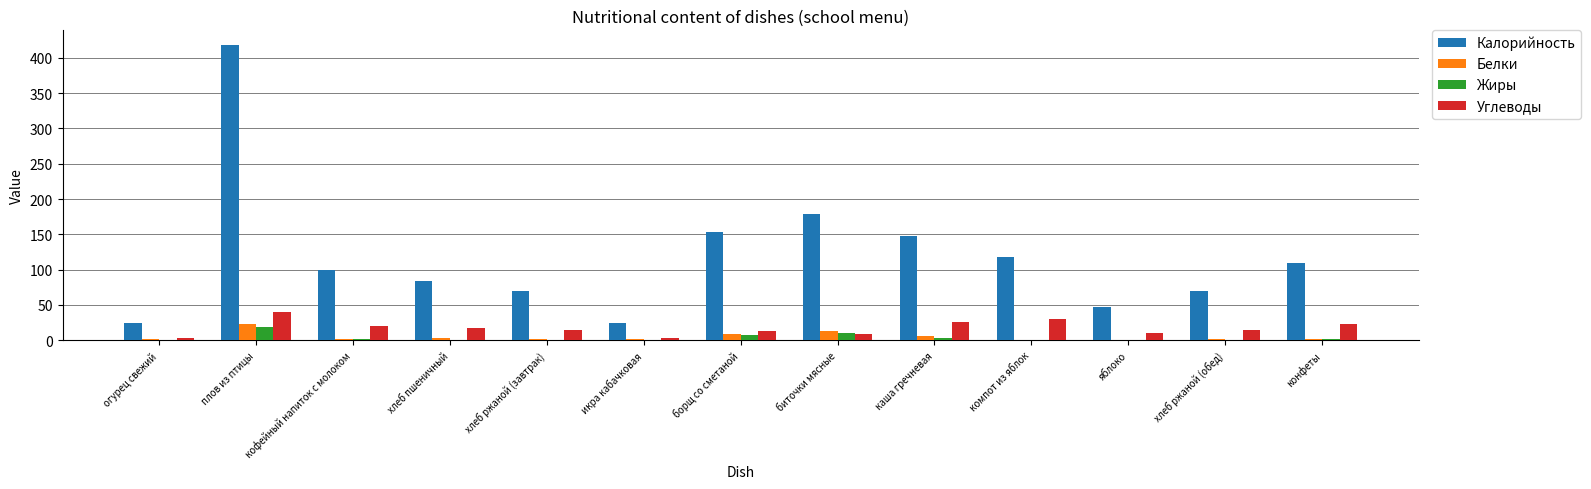

What is the highest value of the Углеводы series?

39.6